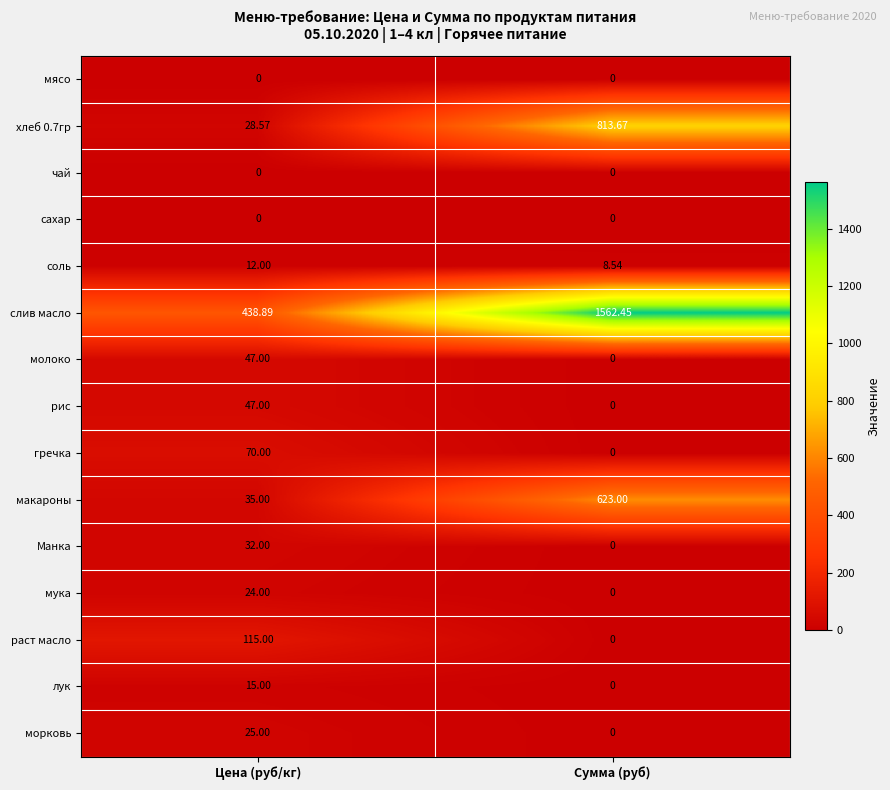

What is the total value across all series at Цена (руб/кг)?

889.5